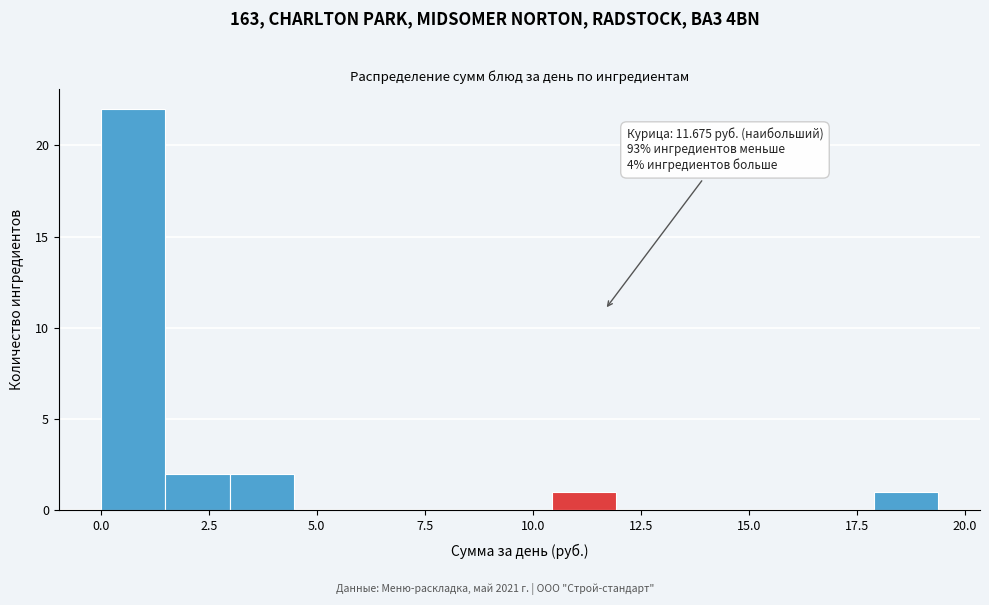

Around what value on the x-axis is the tallest bar? Give the approximate position of its centre, as read against the axis.

0.5